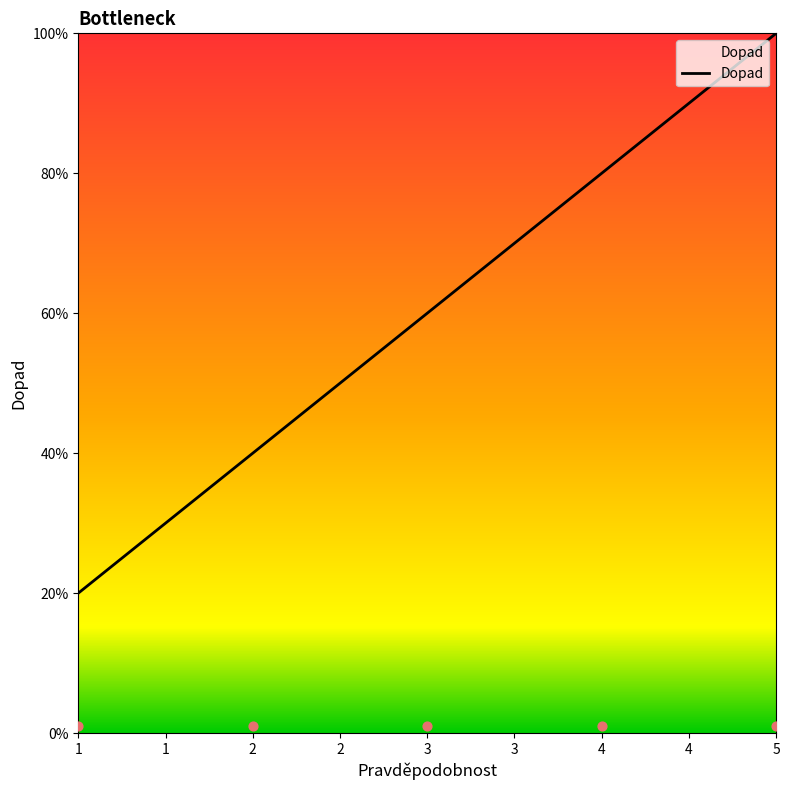

What is the change in value from 1 to 2?

+1